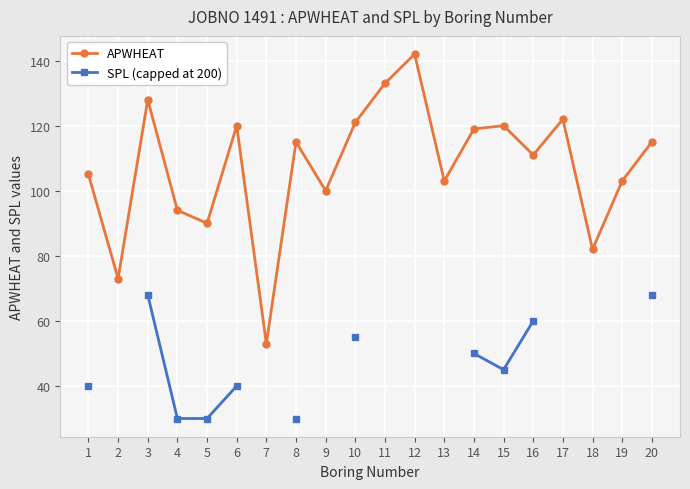

What is the value of the APWHEAT point at the 5th from the left?

90